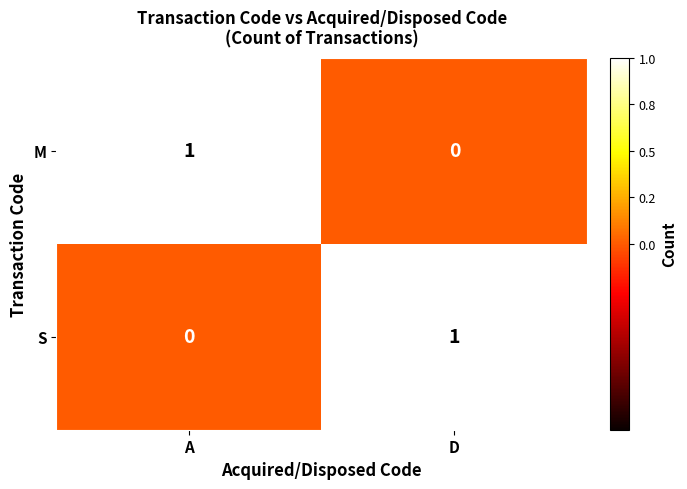

True or false: M has a value of 0 at D.

True